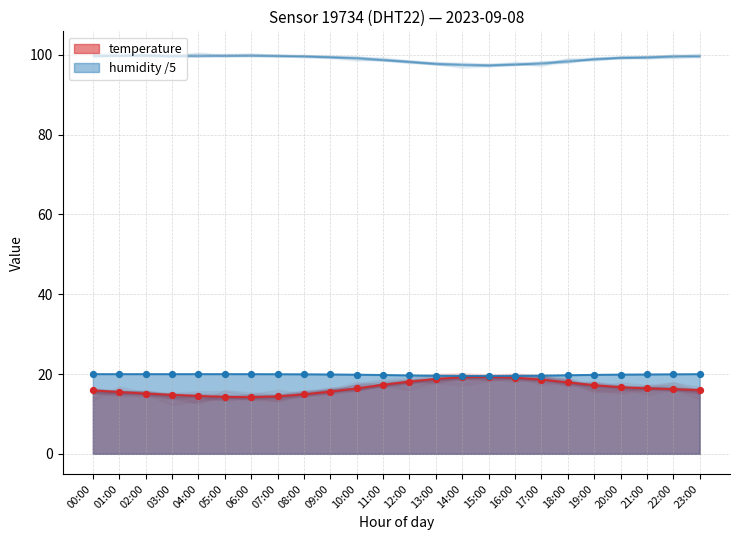

Which series has the largest total across all categories?

humidity